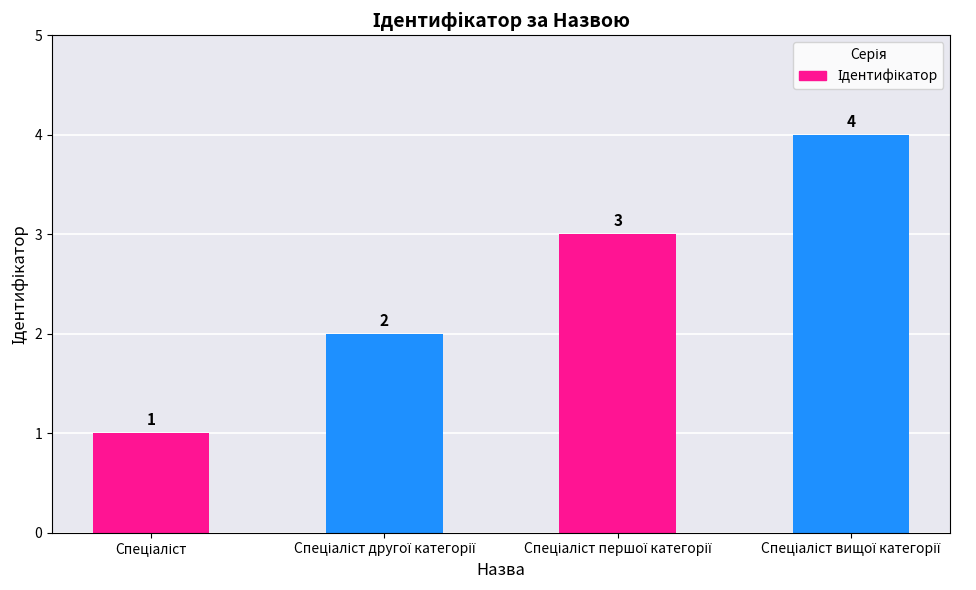

What is the greatest value displayed?

4